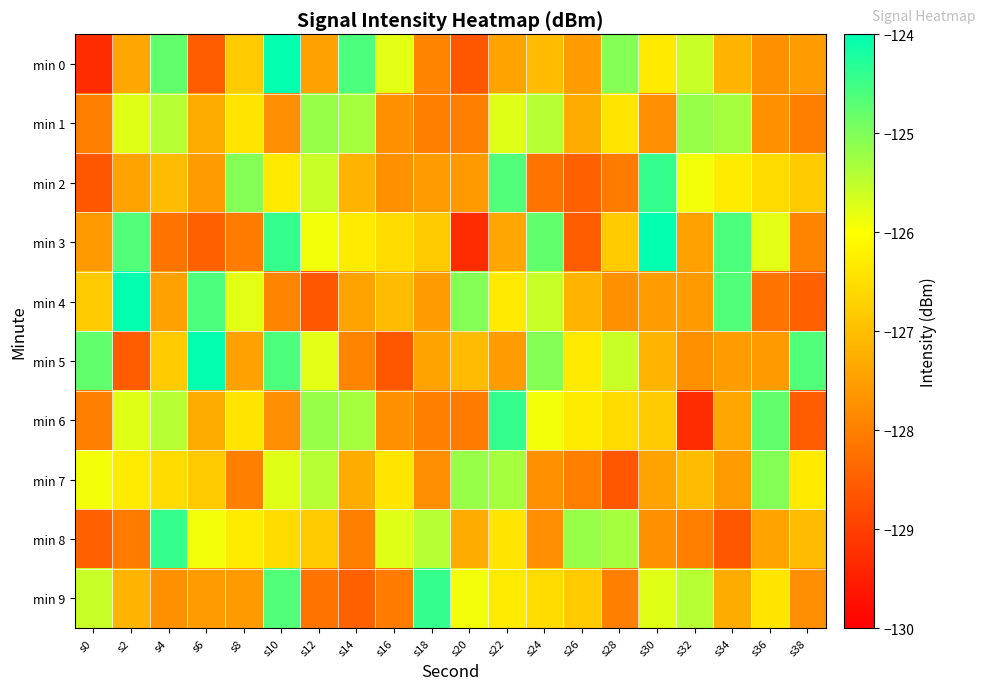

What is the spread (max minus min) of values at s8?

3.0